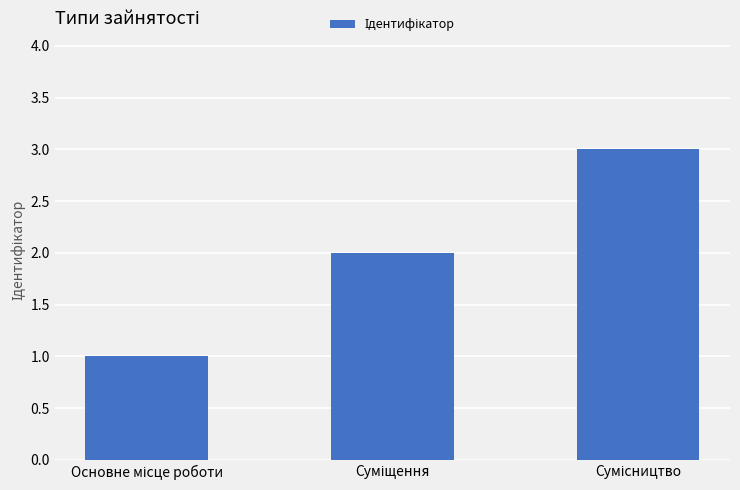

What is the sum of all values?

6